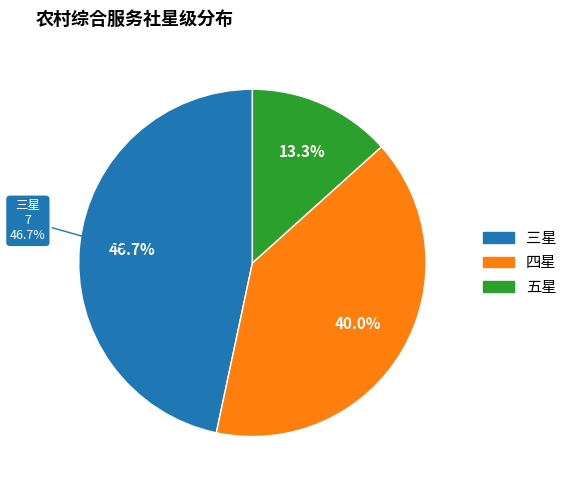

How many segments does this pie chart have?

3